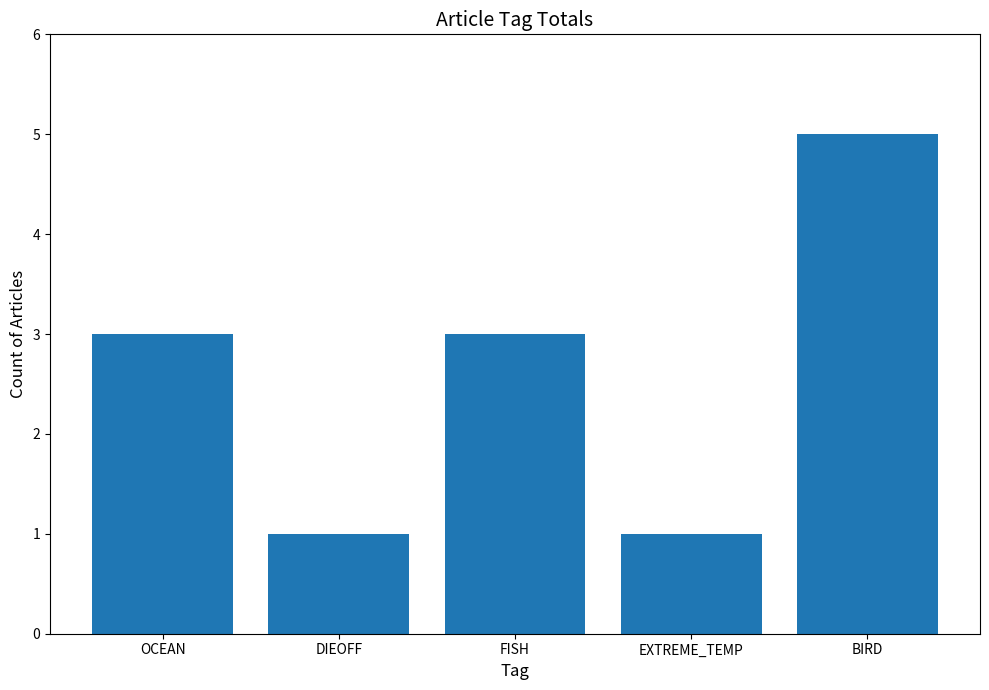

Reading left to right, transcribe all the data shown in this chart.

OCEAN=3	DIEOFF=1	FISH=3	EXTREME_TEMP=1	BIRD=5